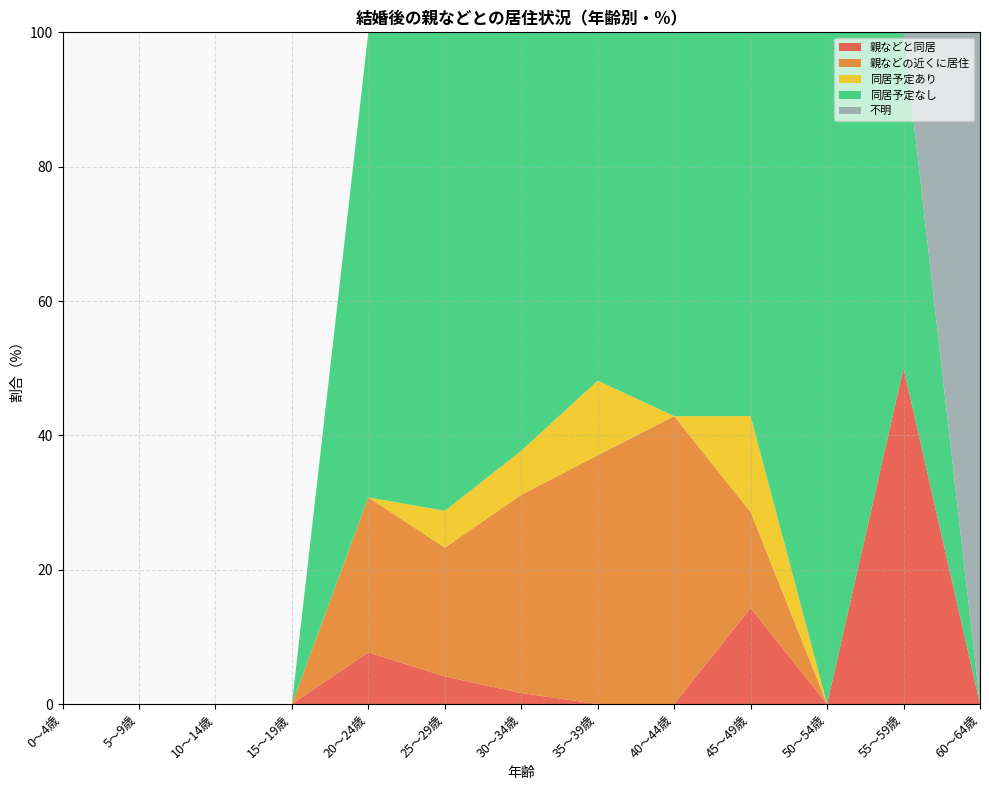

Reading right to left, what are all the values shown in this chart?

親などと同居: 60～64歳=0.0	55～59歳=50.0	50～54歳=0.0	45～49歳=14.3	40～44歳=0.0	35～39歳=0.0	30～34歳=1.6	25～29歳=4.1	20～24歳=7.7	15～19歳=0.0	10～14歳=0.0	5～9歳=0.0	0～4歳=0.0
親などの近くに居住: 60～64歳=0.0	55～59歳=0.0	50～54歳=0.0	45～49歳=14.3	40～44歳=42.9	35～39歳=37.0	30～34歳=29.5	25～29歳=19.2	20～24歳=23.1	15～19歳=0.0	10～14歳=0.0	5～9歳=0.0	0～4歳=0.0
同居予定あり: 60～64歳=0.0	55～59歳=0.0	50～54歳=0.0	45～49歳=14.3	40～44歳=0.0	35～39歳=11.1	30～34歳=6.6	25～29歳=5.5	20～24歳=0.0	15～19歳=0.0	10～14歳=0.0	5～9歳=0.0	0～4歳=0.0
同居予定なし: 60～64歳=0.0	55～59歳=50.0	50～54歳=100.0	45～49歳=57.1	40～44歳=57.1	35～39歳=51.9	30～34歳=62.3	25～29歳=71.2	20～24歳=69.2	15～19歳=0.0	10～14歳=0.0	5～9歳=0.0	0～4歳=0.0
不明: 60～64歳=100.0	55～59歳=0.0	50～54歳=0.0	45～49歳=0.0	40～44歳=0.0	35～39歳=0.0	30～34歳=0.0	25～29歳=0.0	20～24歳=0.0	15～19歳=0.0	10～14歳=0.0	5～9歳=0.0	0～4歳=0.0